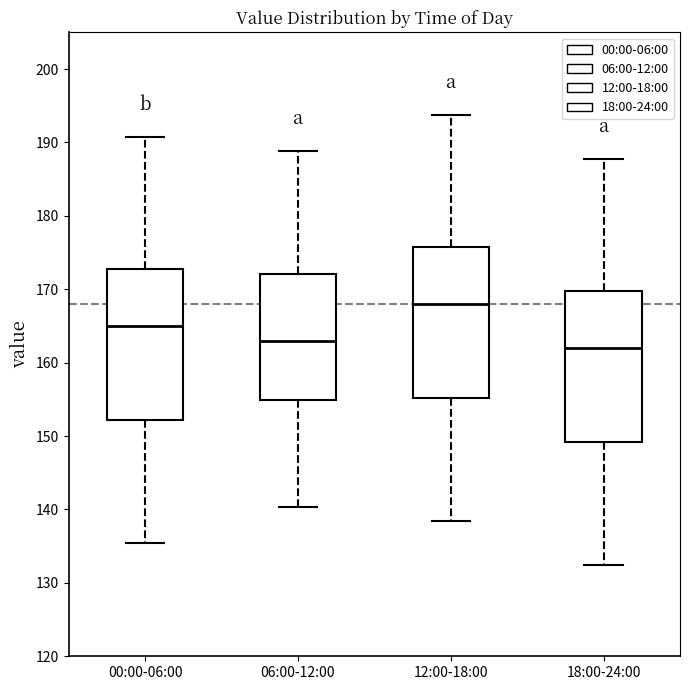

Reading left to right, read every box against the y-axis: the position of its median line, the range the box covers, and the ends of its whiskers. The values are not printed on the chart, so give them approximately, as read against the axis.

00:00-06:00: median 165, box 152 to 173, whiskers 135 to 191
06:00-12:00: median 163, box 155 to 172, whiskers 140 to 189
12:00-18:00: median 168, box 155 to 176, whiskers 138 to 194
18:00-24:00: median 162, box 149 to 170, whiskers 132 to 188